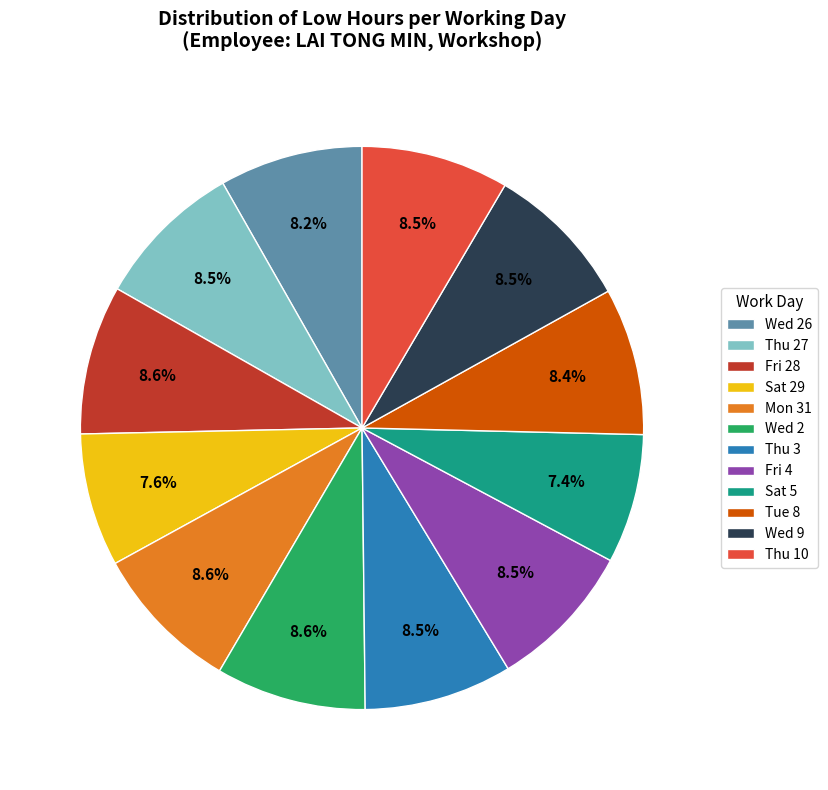

Is Mon 31 the majority of the pie?

No